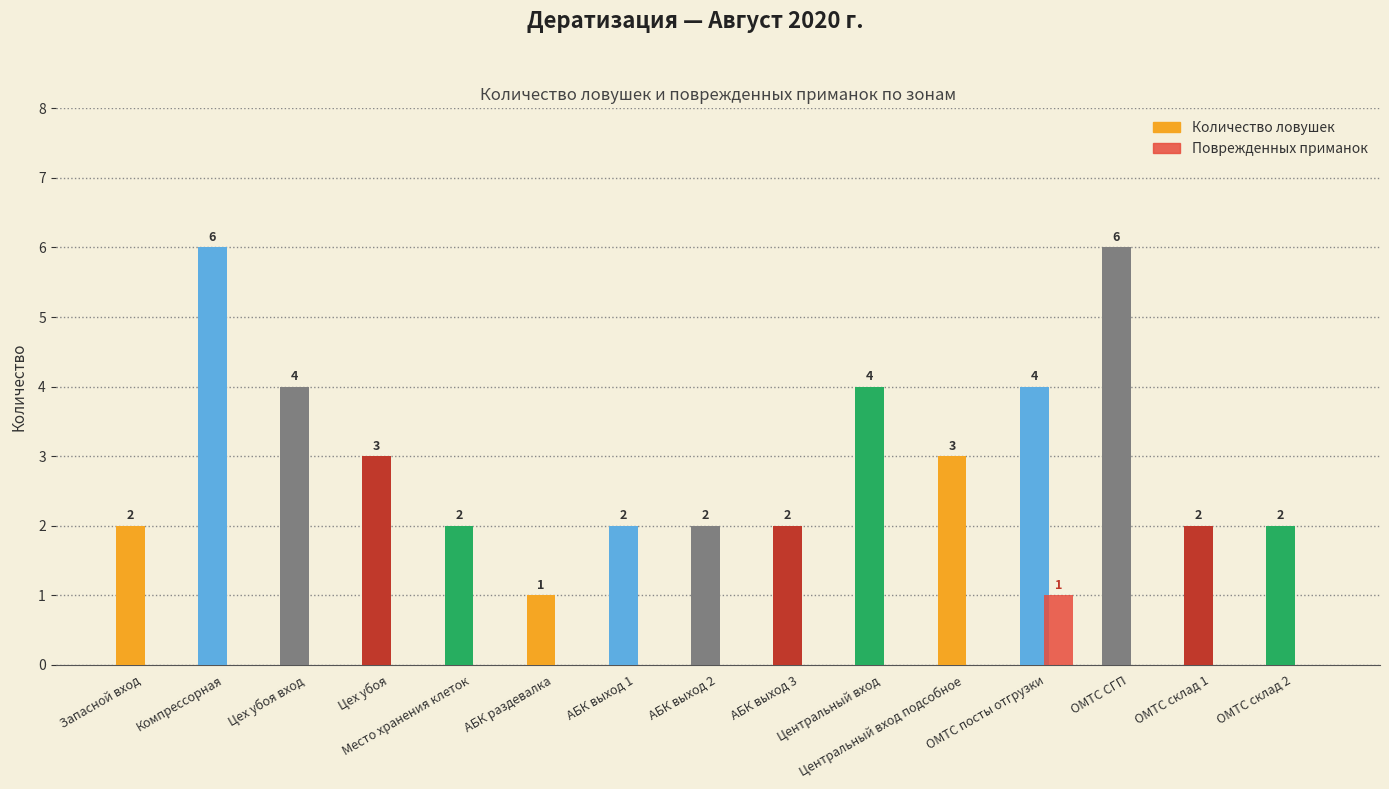

What is the sum of all Количество ловушек values?

45